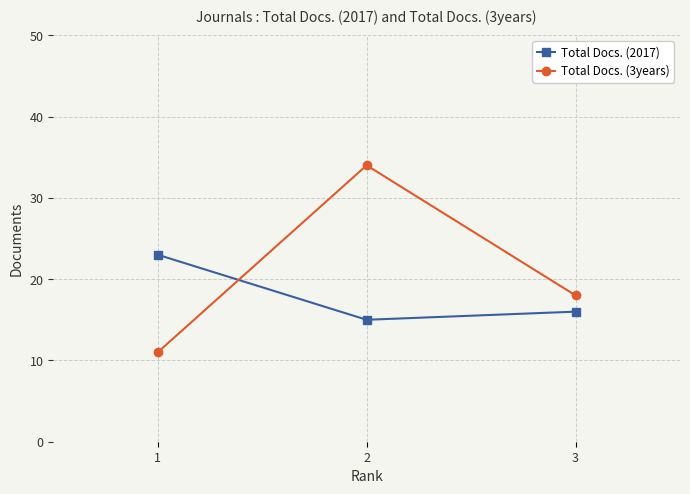

How many data points in Total Docs. (2017) are less than 16?

1